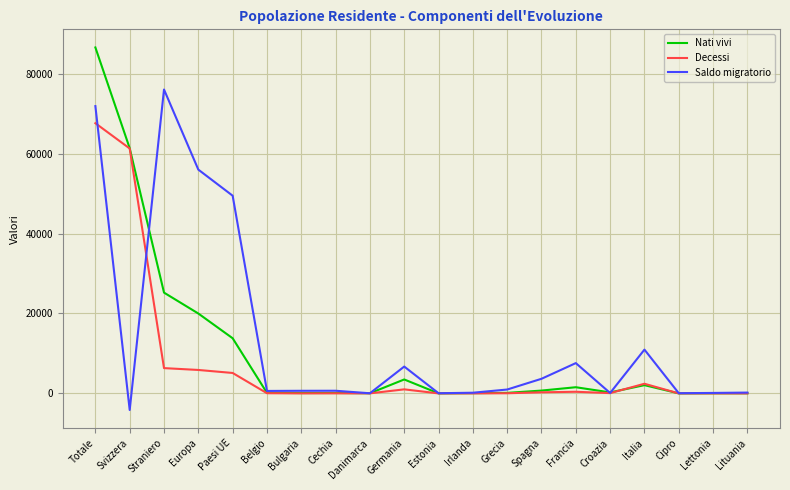

Read the Saldo migratorio value at Straniero.

76035